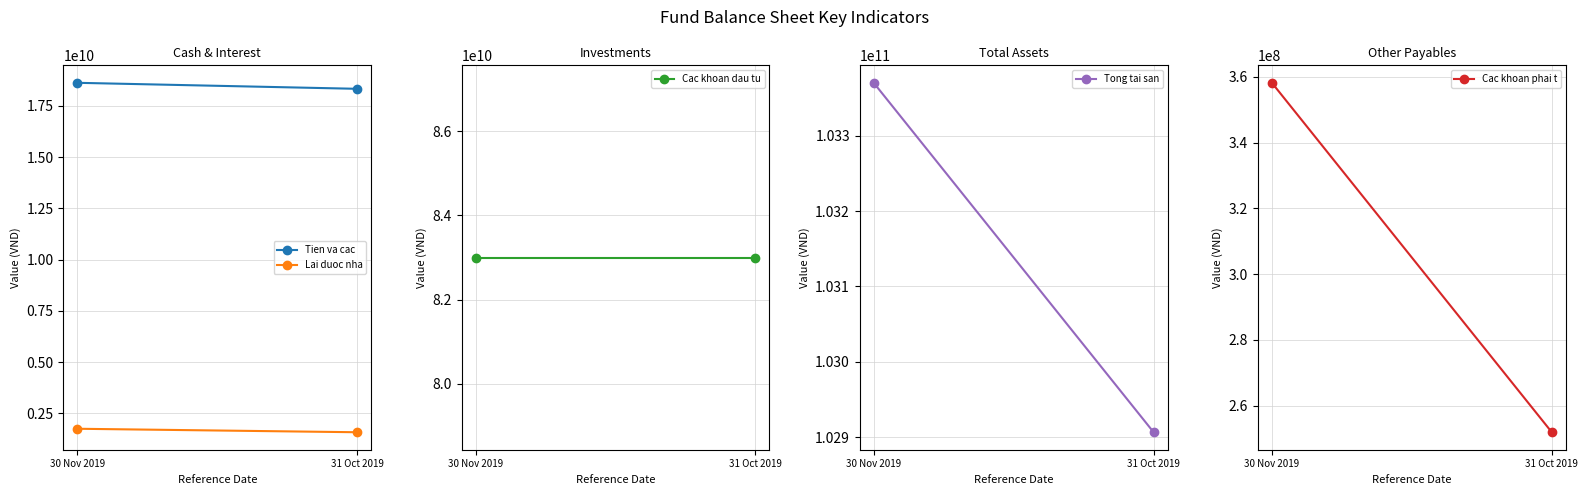

Which series has the largest range (max minus min)?

Tong tai san